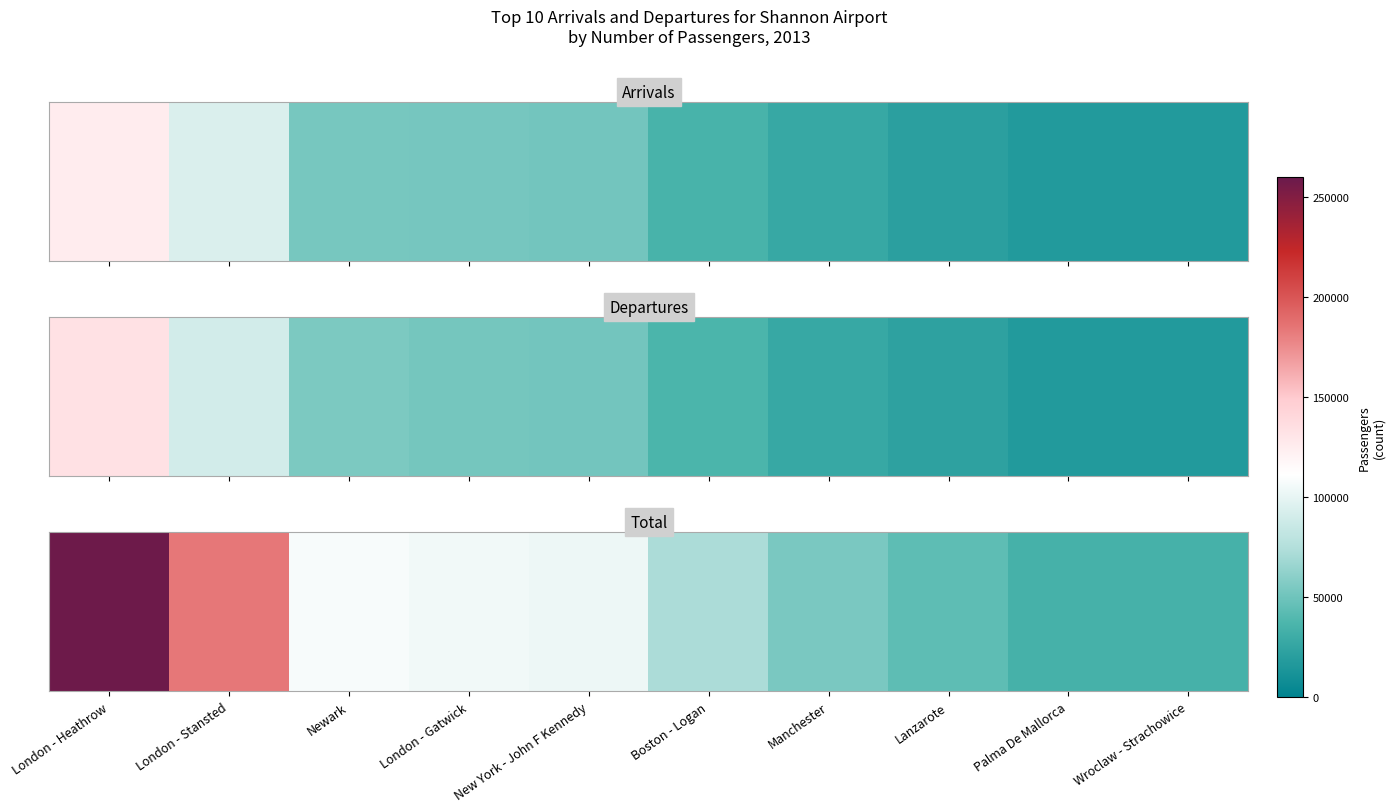

Which has a higher value, Manchester or London - Stansted?

London - Stansted